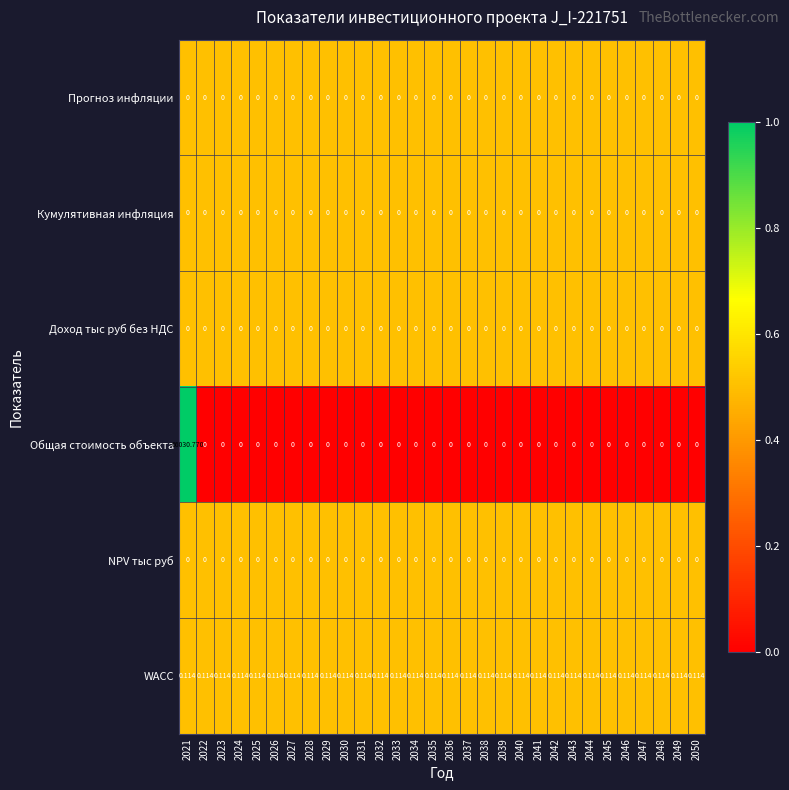

Which series has the largest range (max minus min)?

Общая стоимость объекта